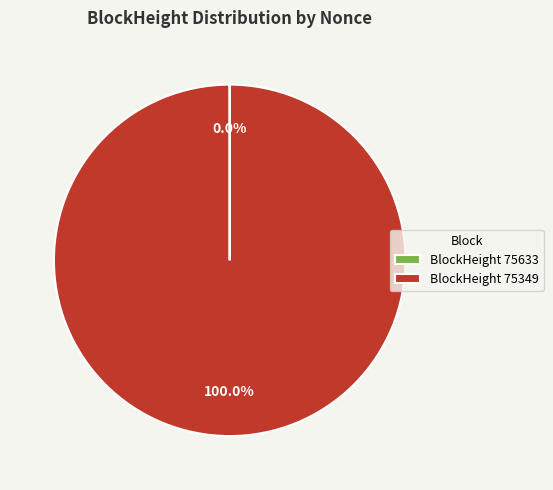

Which slice is the largest?

BlockHeight 75349